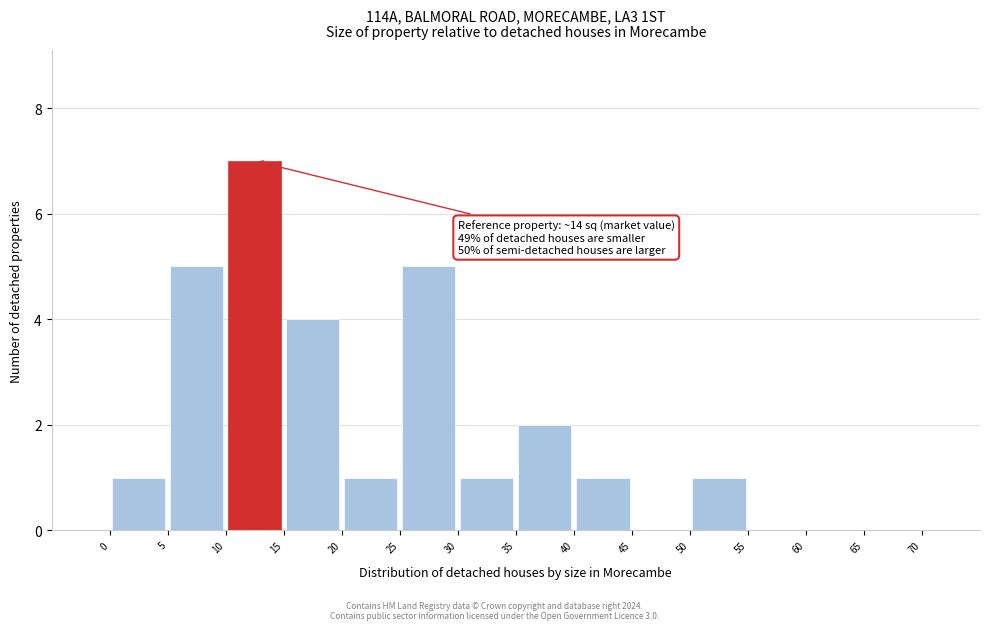

Which range on the x-axis has the tallest bar?

10 to 15